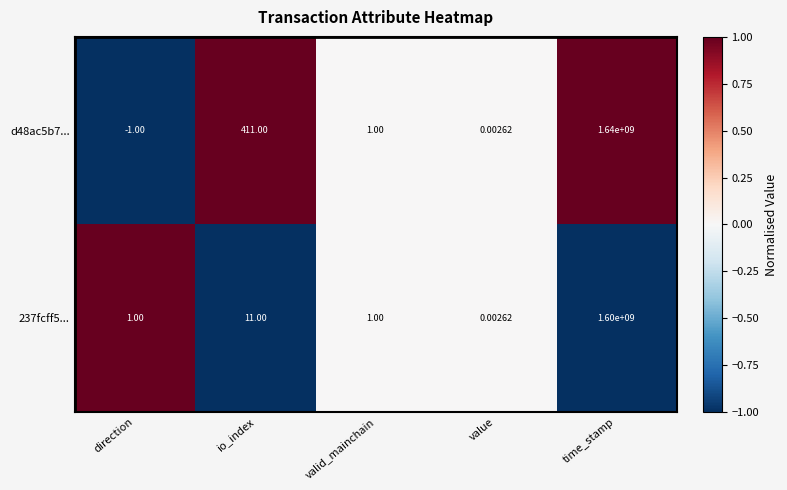

At which label does 237fcff5... reach its peak?

time_stamp